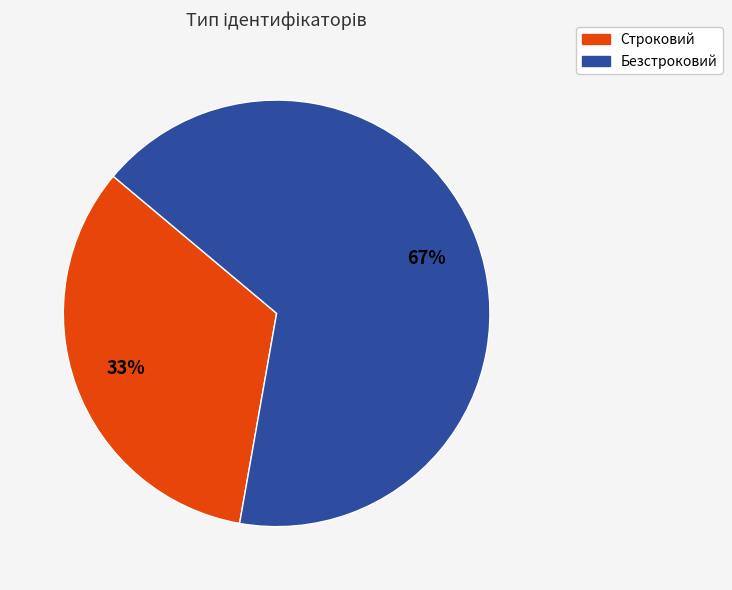

Is there any slice that represents more than half of the pie?

Yes